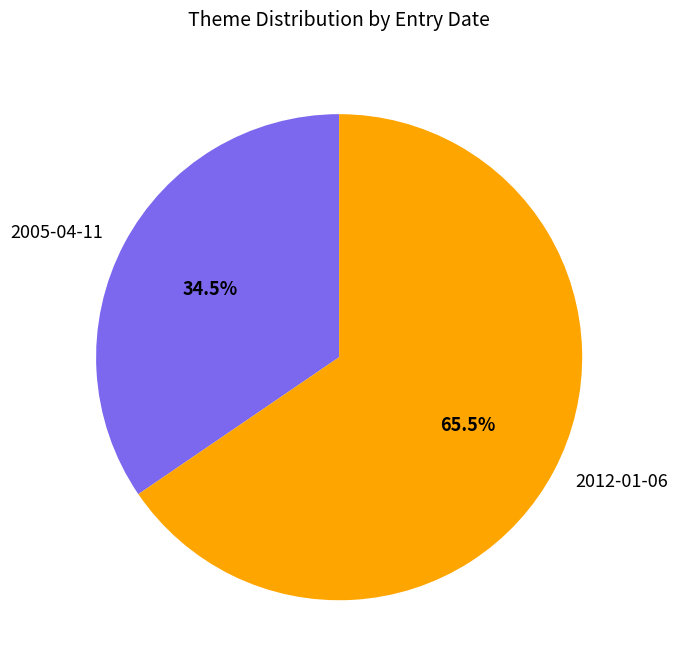

To the nearest percent, what is the difference between the 2005-04-11 and 2012-01-06 slice percentages?

31%